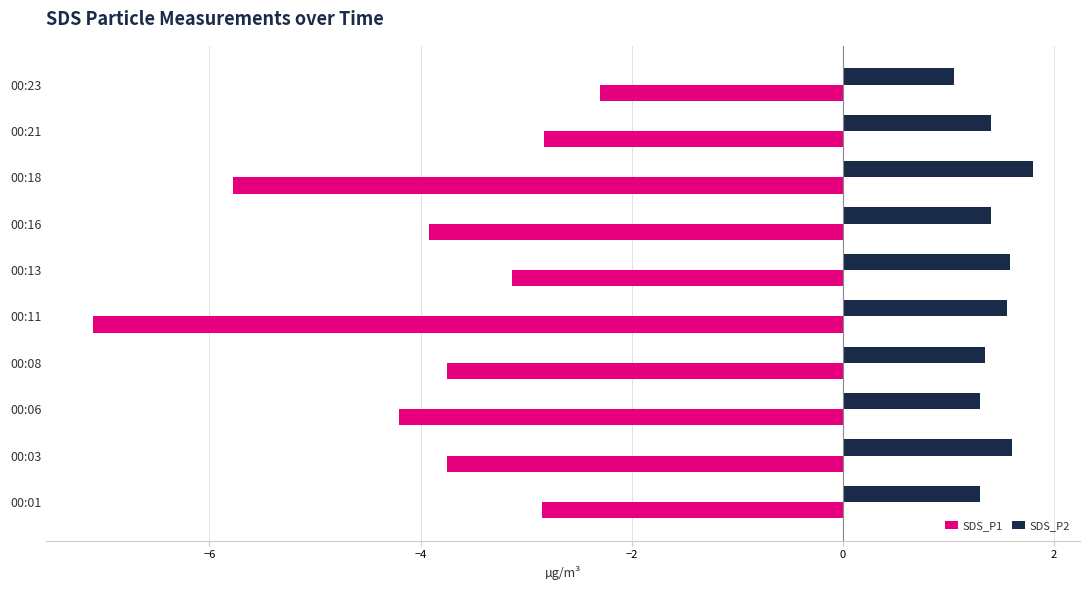

Is the value of SDS_P2 at 00:21 greater than the value of SDS_P1 at 00:21?

Yes